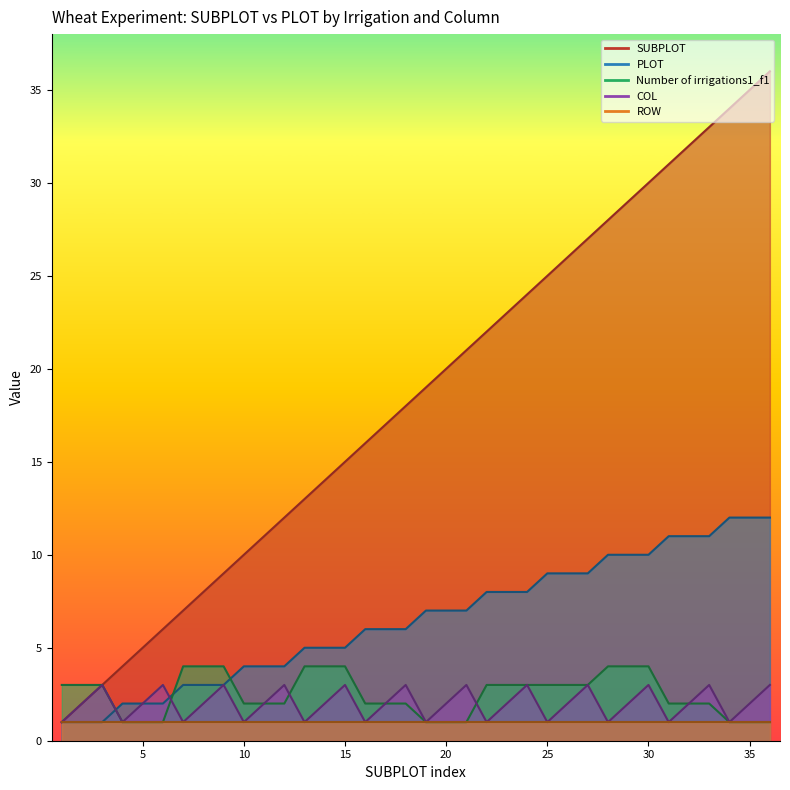

What is the spread (max minus min) of values at 3?

2